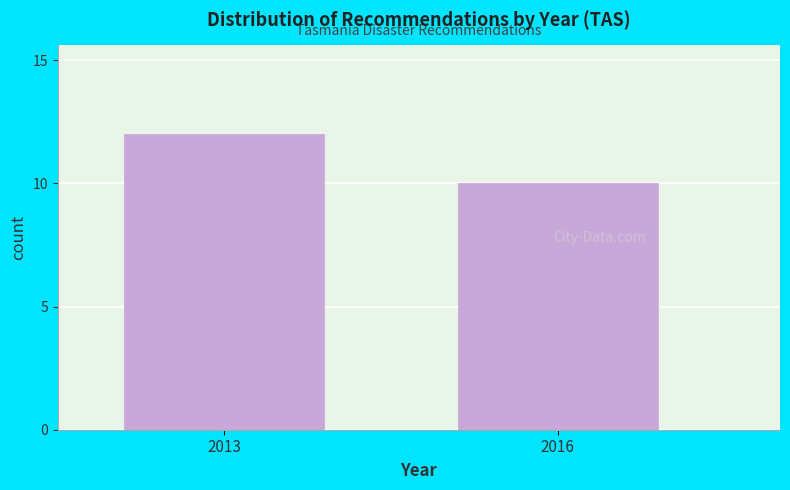

Reading left to right, transcribe all the data shown in this chart.

12	10